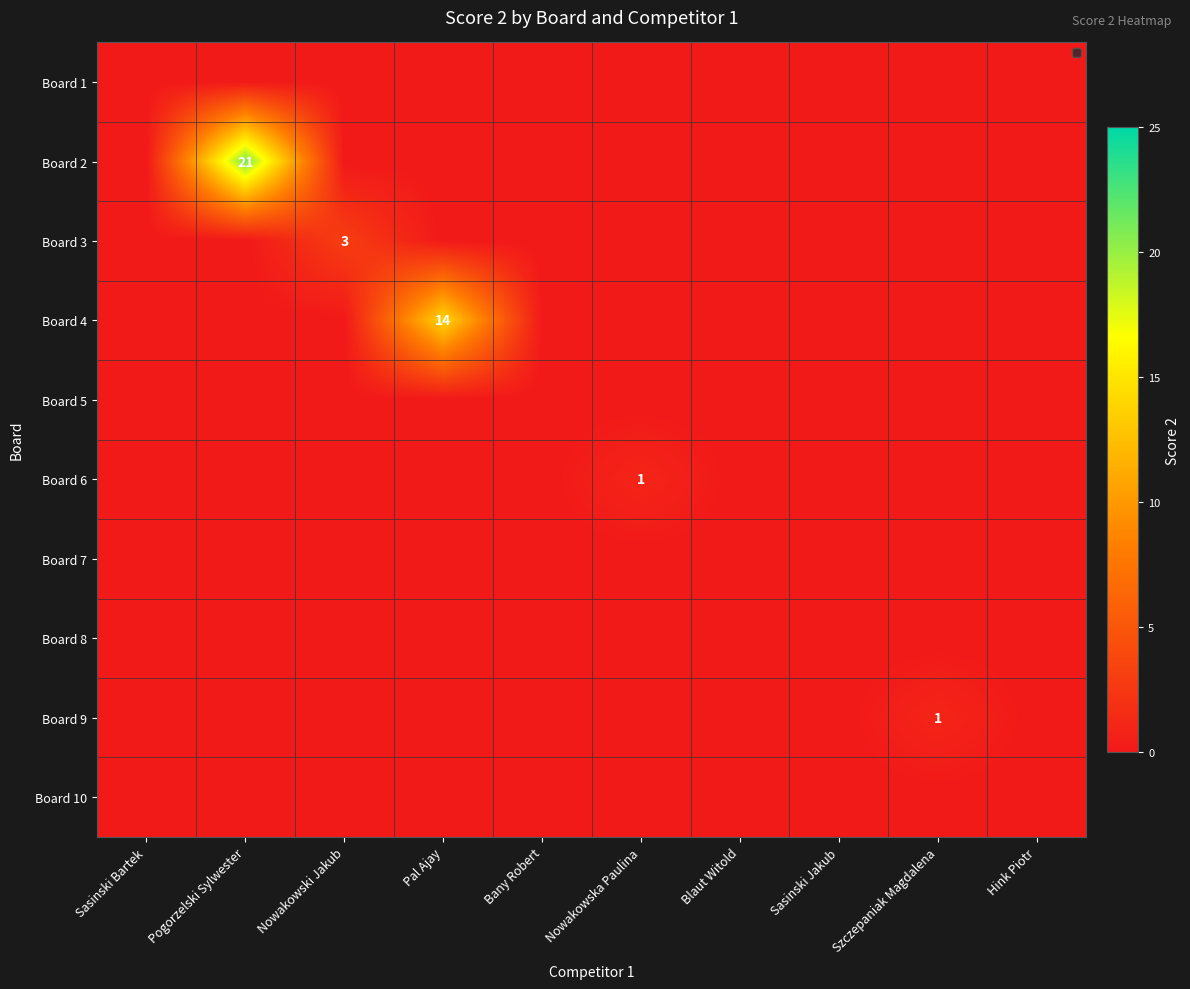

How many distinct data groups are displayed?

10